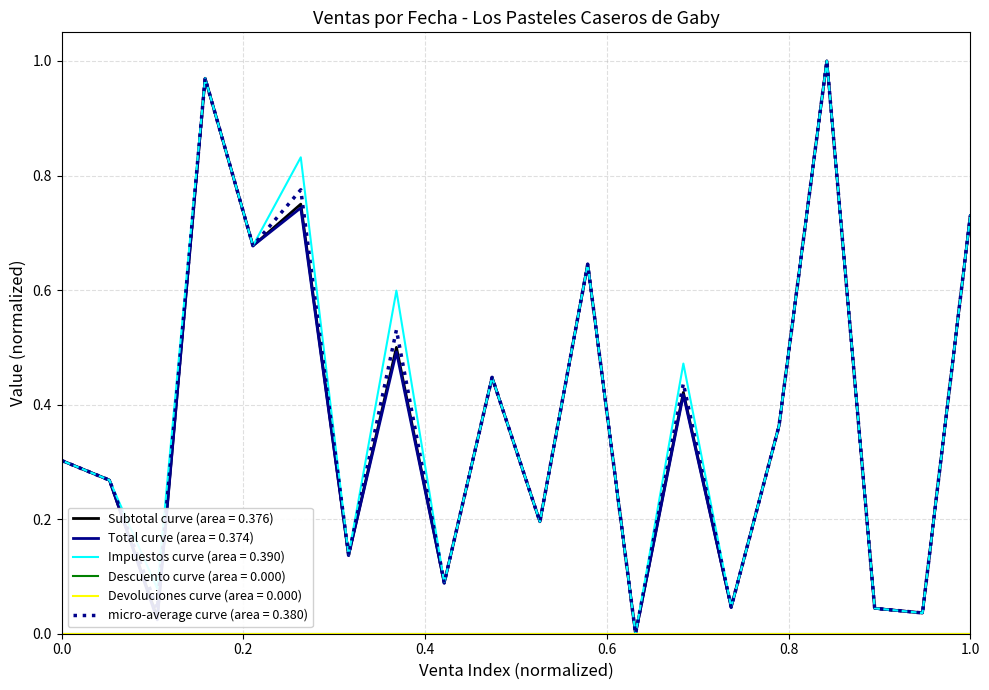

Does the chart display data point markers on the line(s)?

No